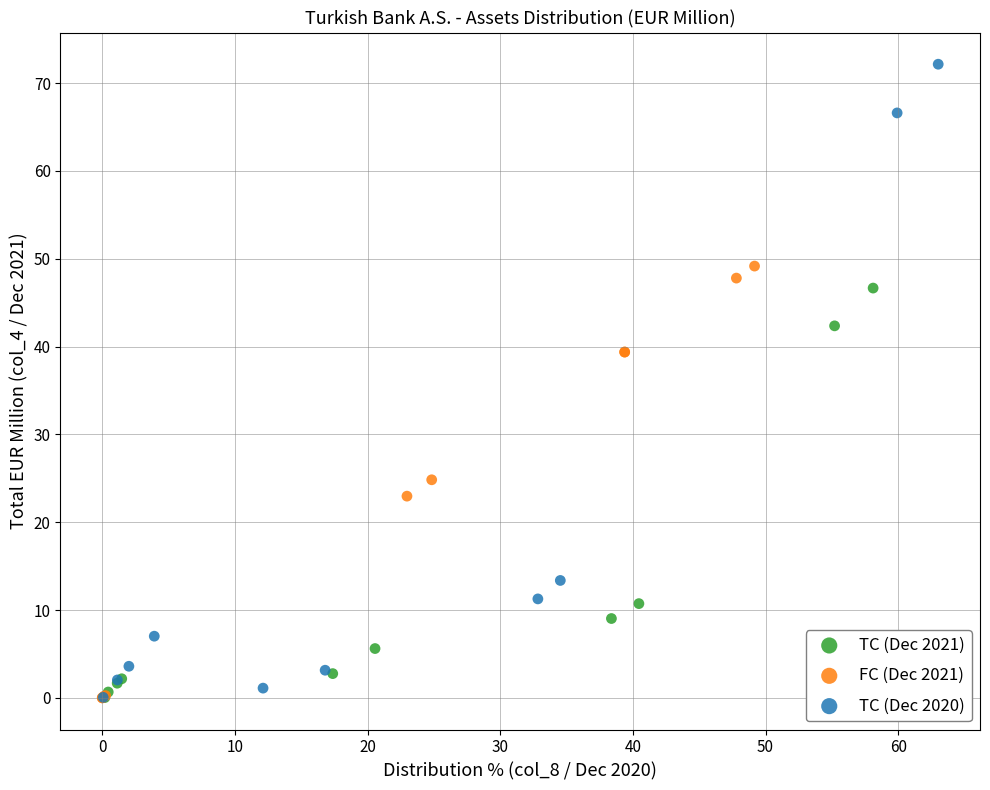

Which series has the largest Y range (max minus min)?

TC (Dec 2020)